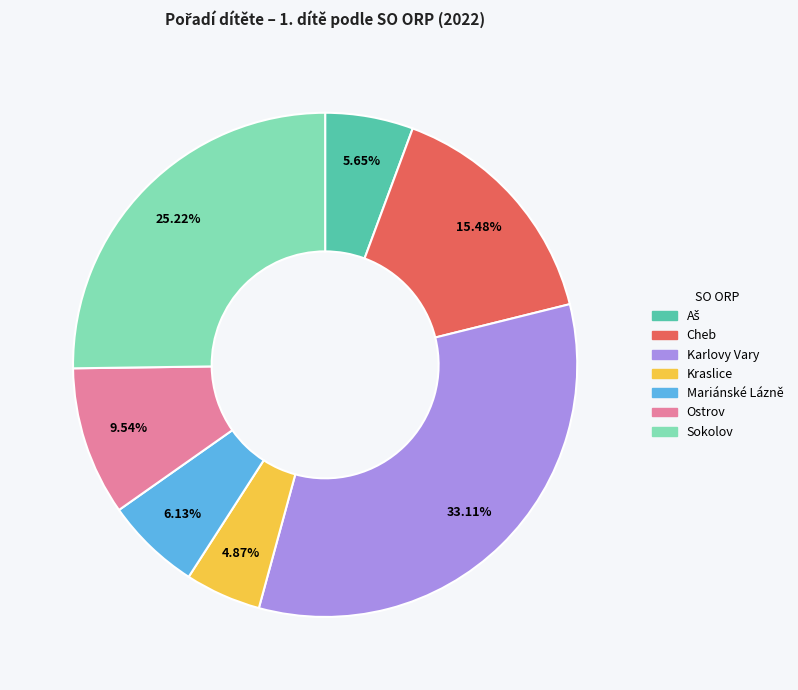

Does Mariánské Lázně represent more than half of the total?

No